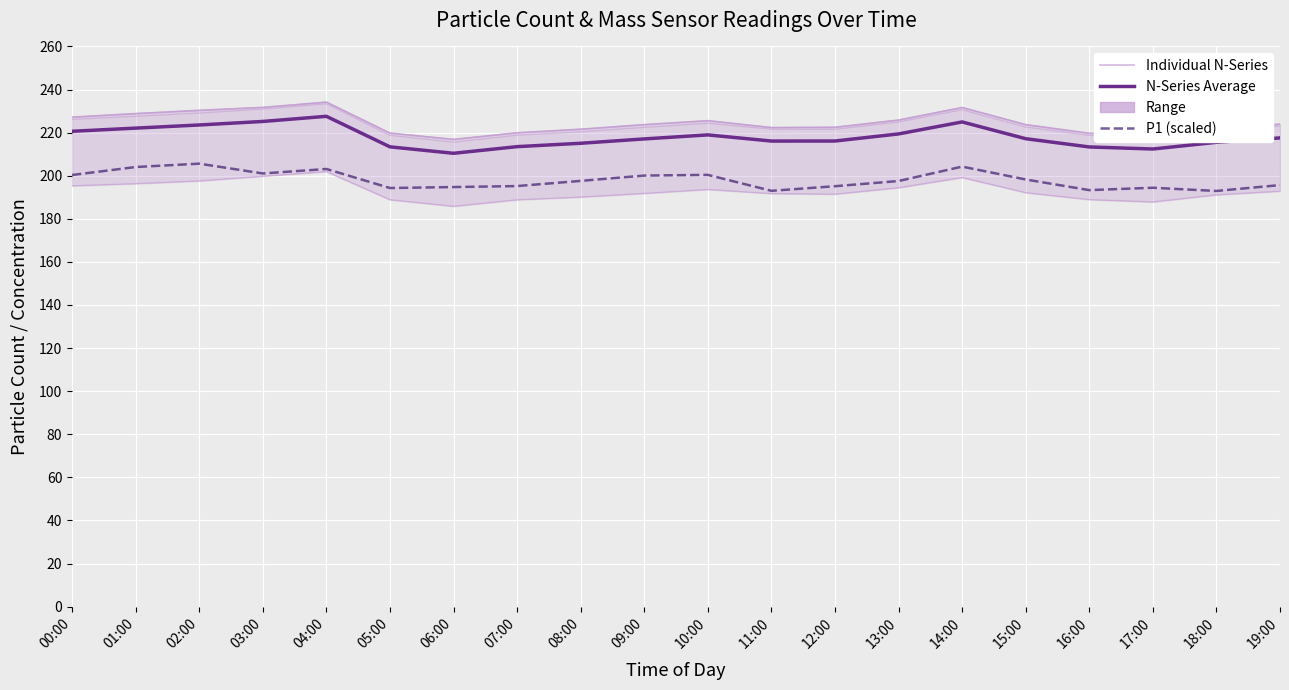

True or false: N10 and N05 cross at least once.

False